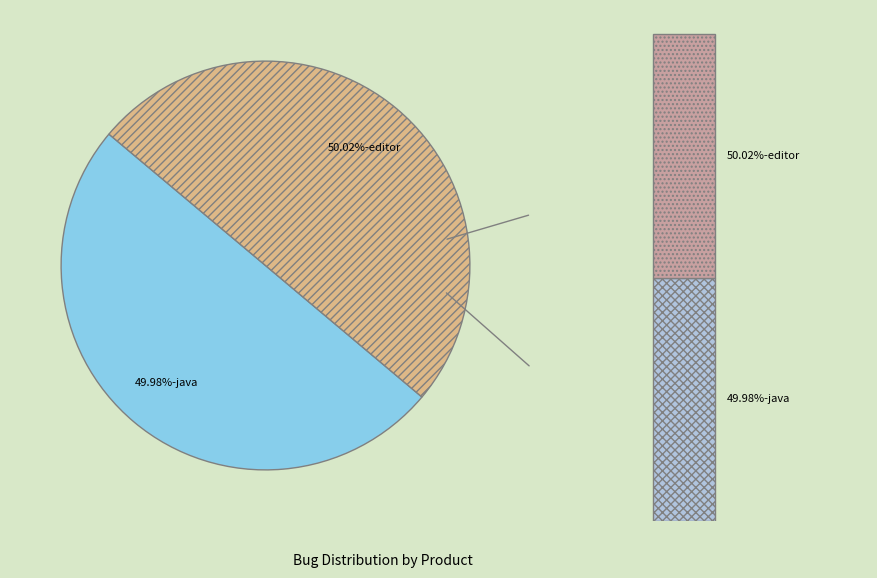

Which category has the smallest portion of the pie?

java